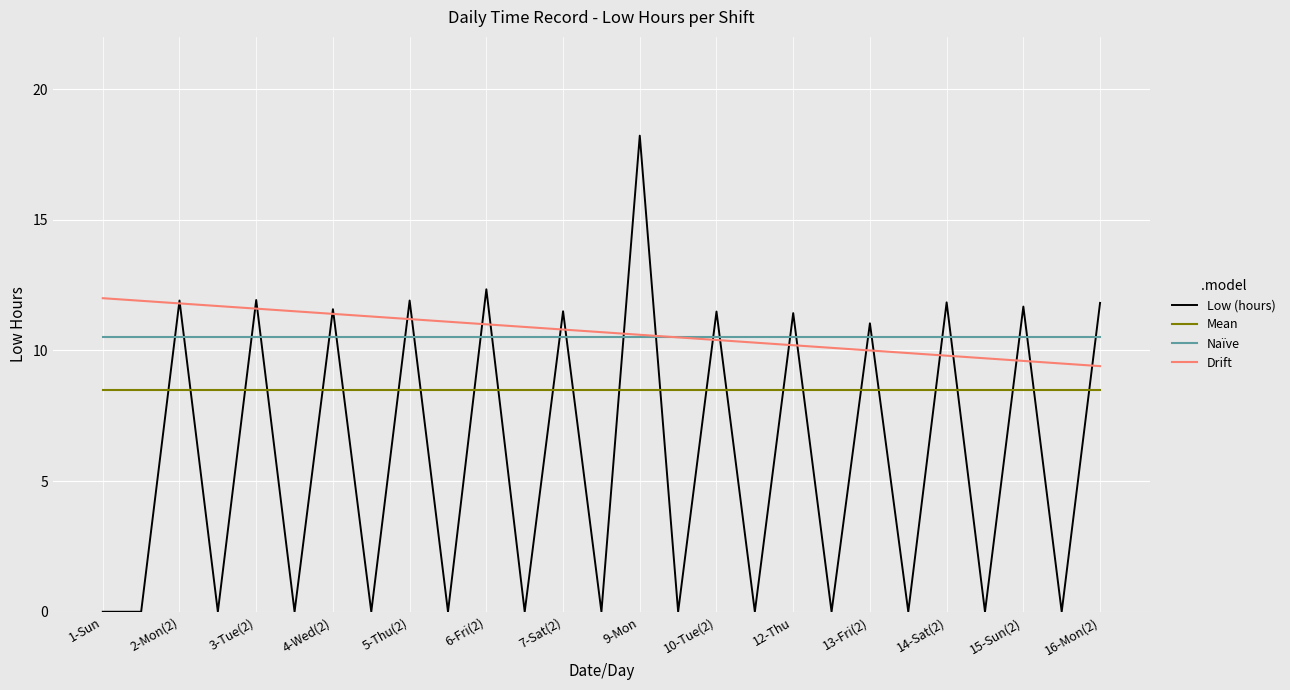

Which series has the largest range (max minus min)?

Low (hours)